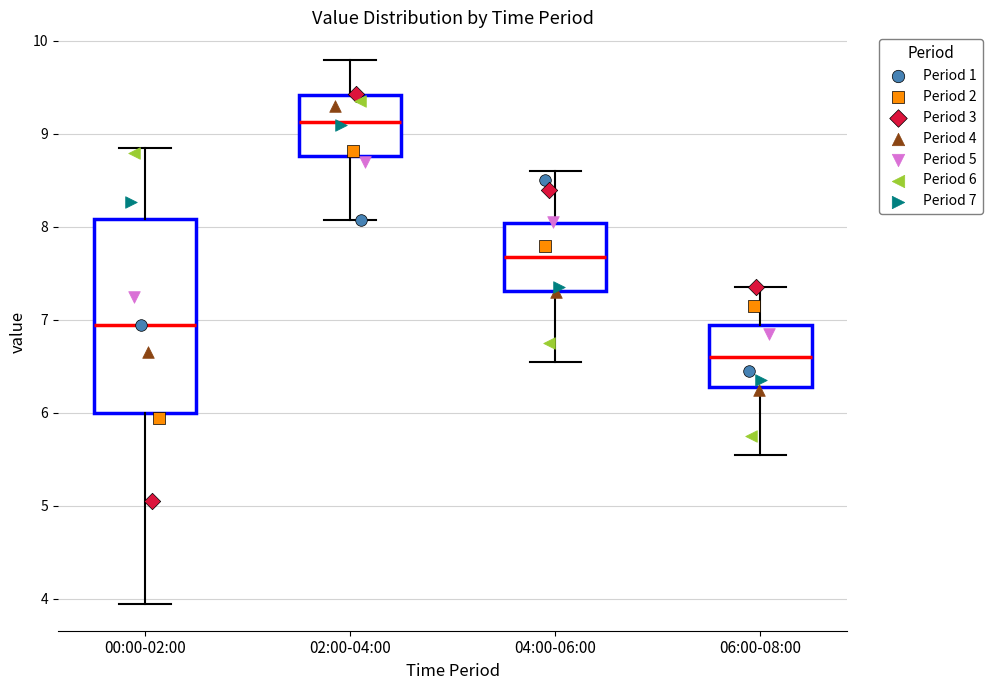

Reading left to right, transcribe this box plot: for each box, give where its median line is, the range the box spans, and where its two whiskers end, as read against the y-axis. The values are not printed on the chart, so give them approximately, as read against the axis.

00:00-02:00: median 7.0, box 6.0 to 8.1, whiskers 4.0 to 8.9
02:00-04:00: median 9.1, box 8.8 to 9.4, whiskers 8.1 to 9.8
04:00-06:00: median 7.7, box 7.3 to 8.0, whiskers 6.6 to 8.6
06:00-08:00: median 6.6, box 6.3 to 7.0, whiskers 5.6 to 7.4